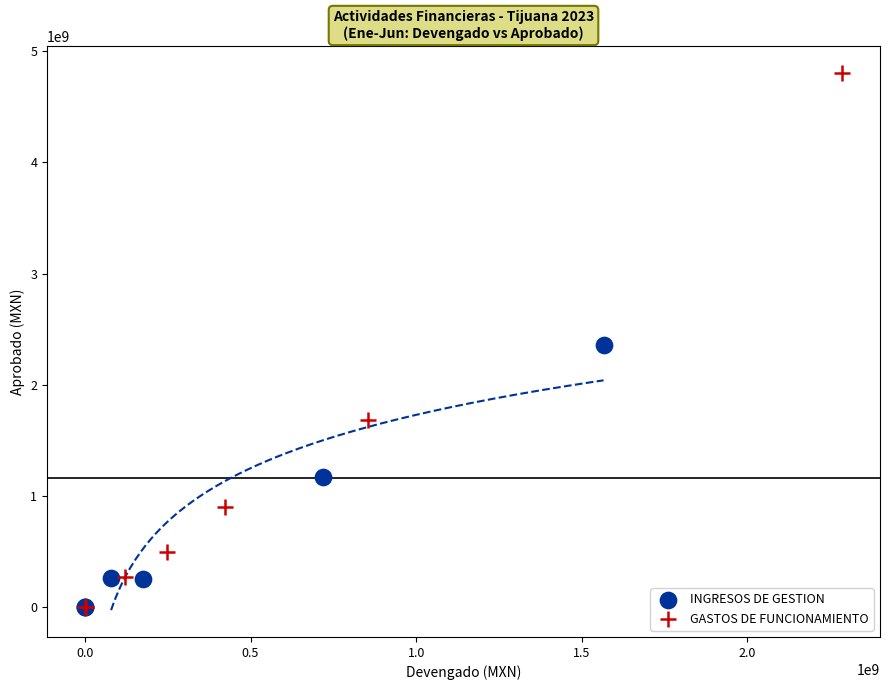

Which series has the largest Y range (max minus min)?

GASTOS DE FUNCIONAMIENTO